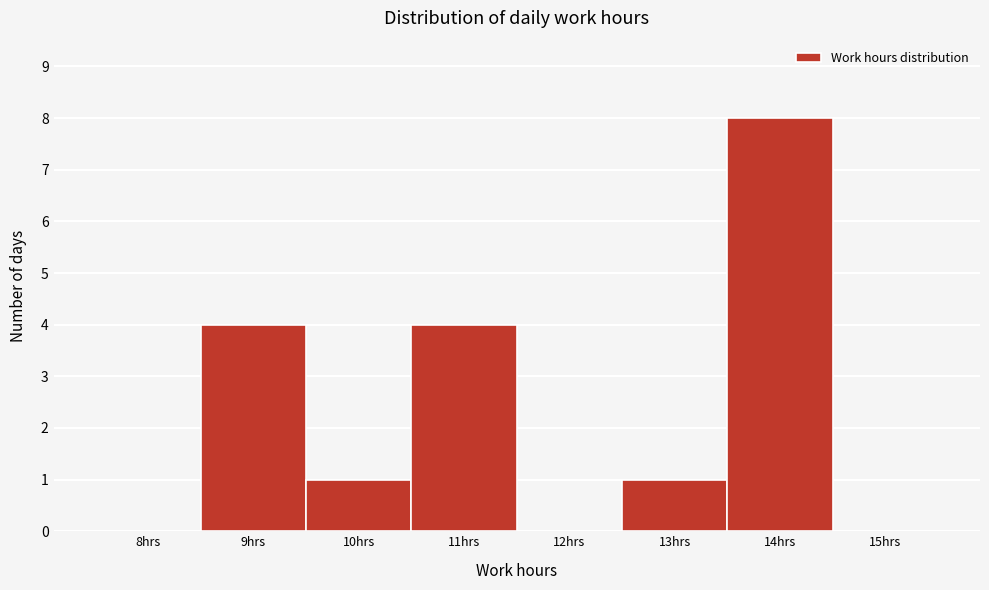

Reading right to left, extract all data points from this chart.

15hrs=0	14hrs=8	13hrs=1	12hrs=0	11hrs=4	10hrs=1	9hrs=4	8hrs=0